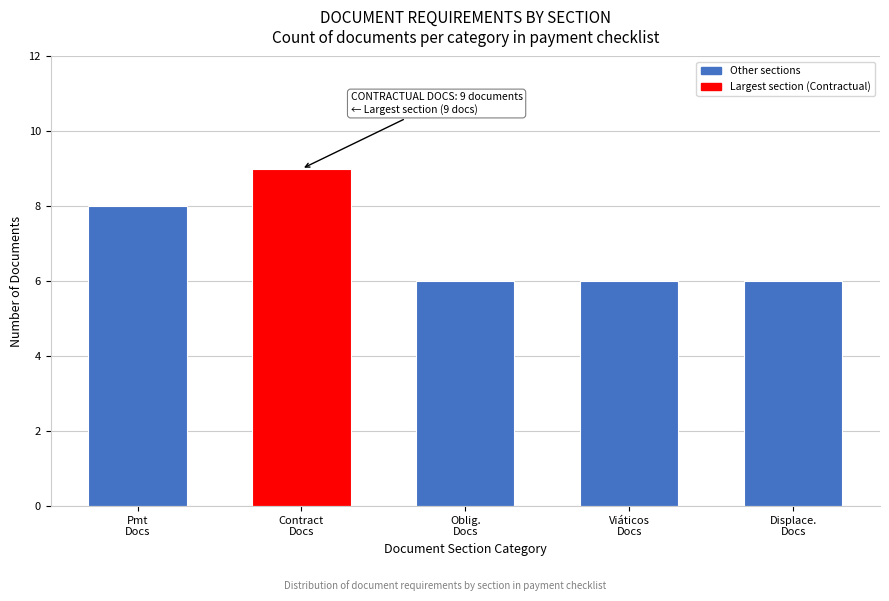

Reading left to right, extract all data points from this chart.

8	9	6	6	6